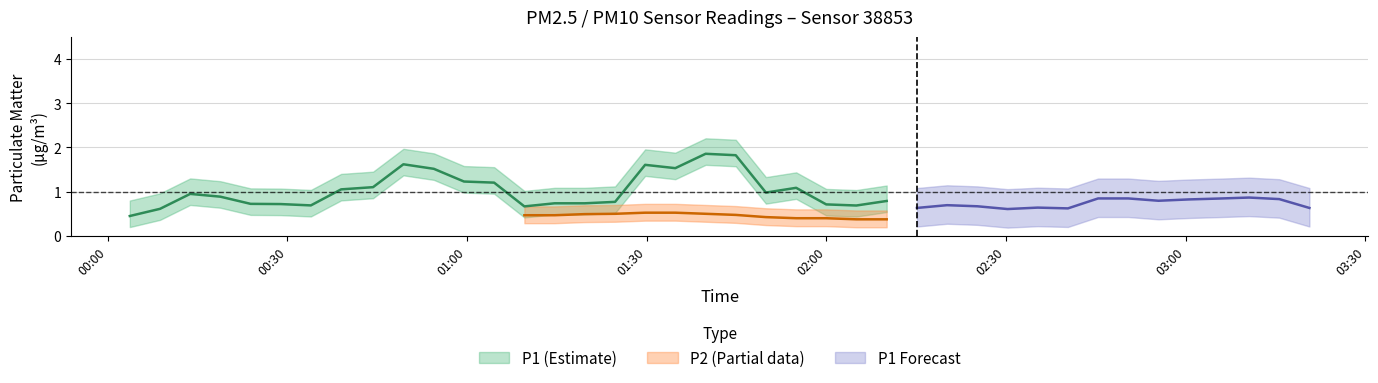

Which series has the widest spread of values?

P1